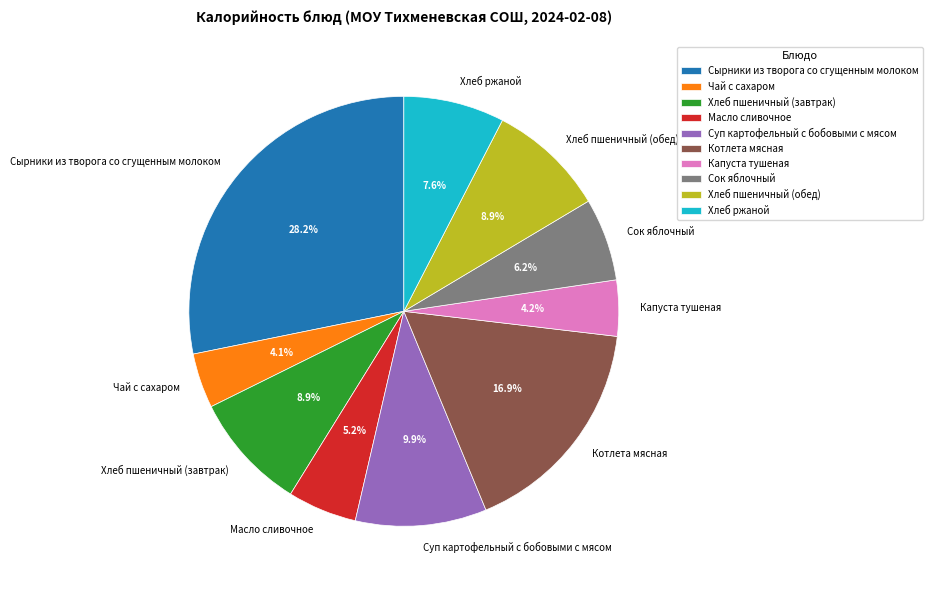

How many segments does this pie chart have?

10